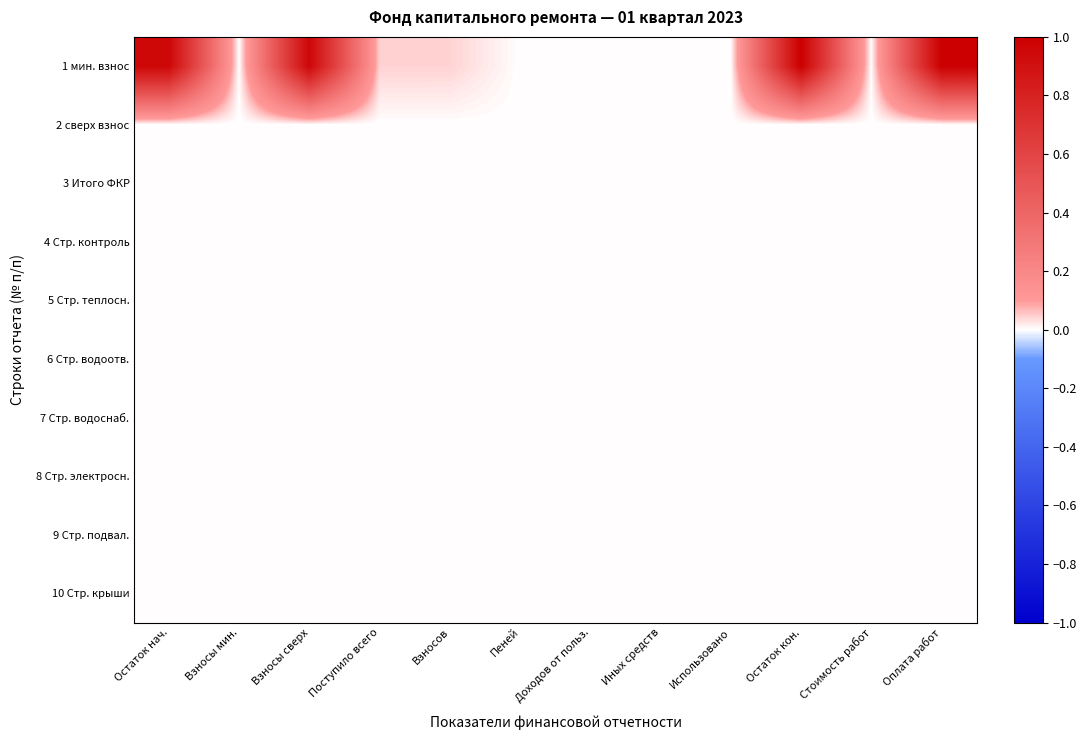

What is the greatest value displayed?

1.0